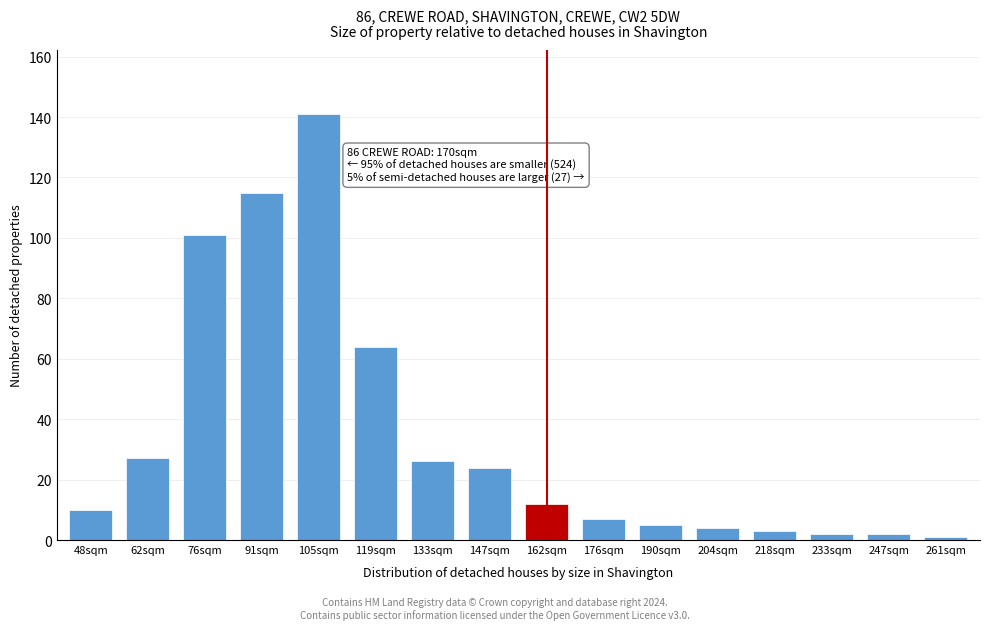

Reading right to left, list all the values displayed in this chart.

261sqm=1	247sqm=2	233sqm=2	218sqm=3	204sqm=4	190sqm=5	176sqm=7	162sqm=12	147sqm=24	133sqm=26	119sqm=64	105sqm=141	91sqm=115	76sqm=101	62sqm=27	48sqm=10